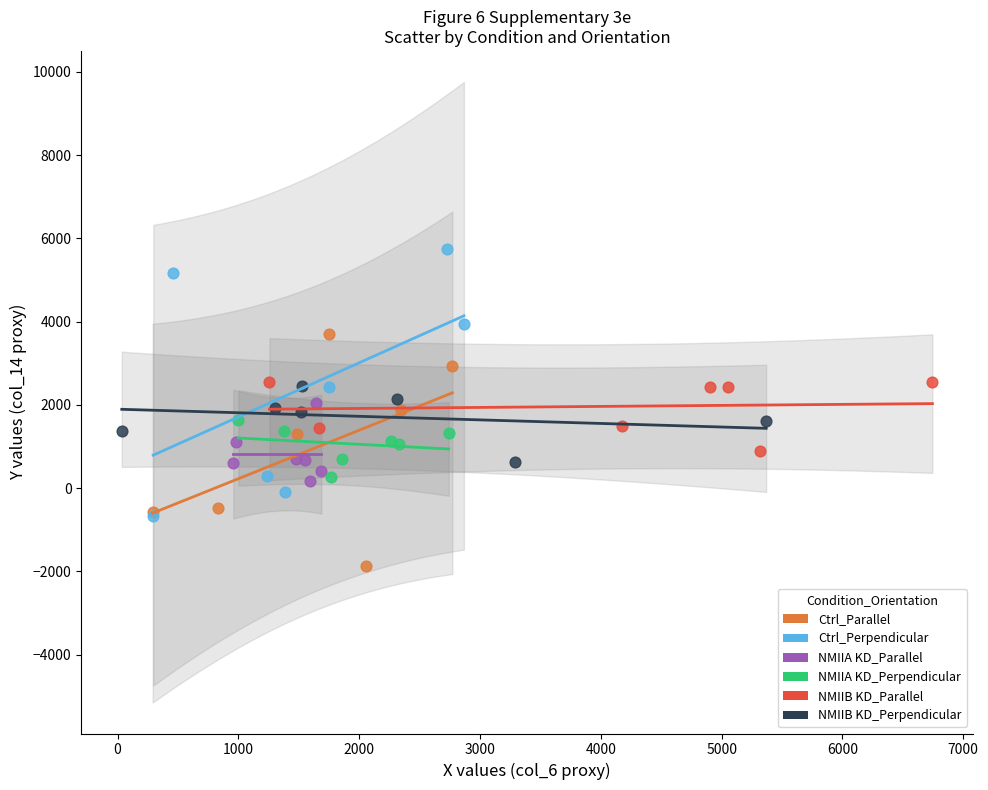

Which series contains the lowest Y value?

Ctrl_Parallel